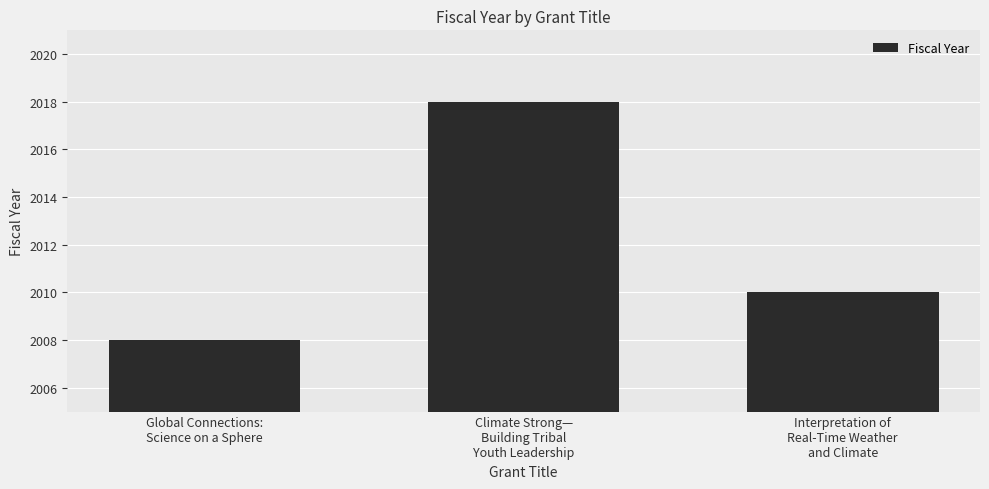

At which category does the chart reach its peak across all series?

Climate Strong—
Building Tribal
Youth Leadership